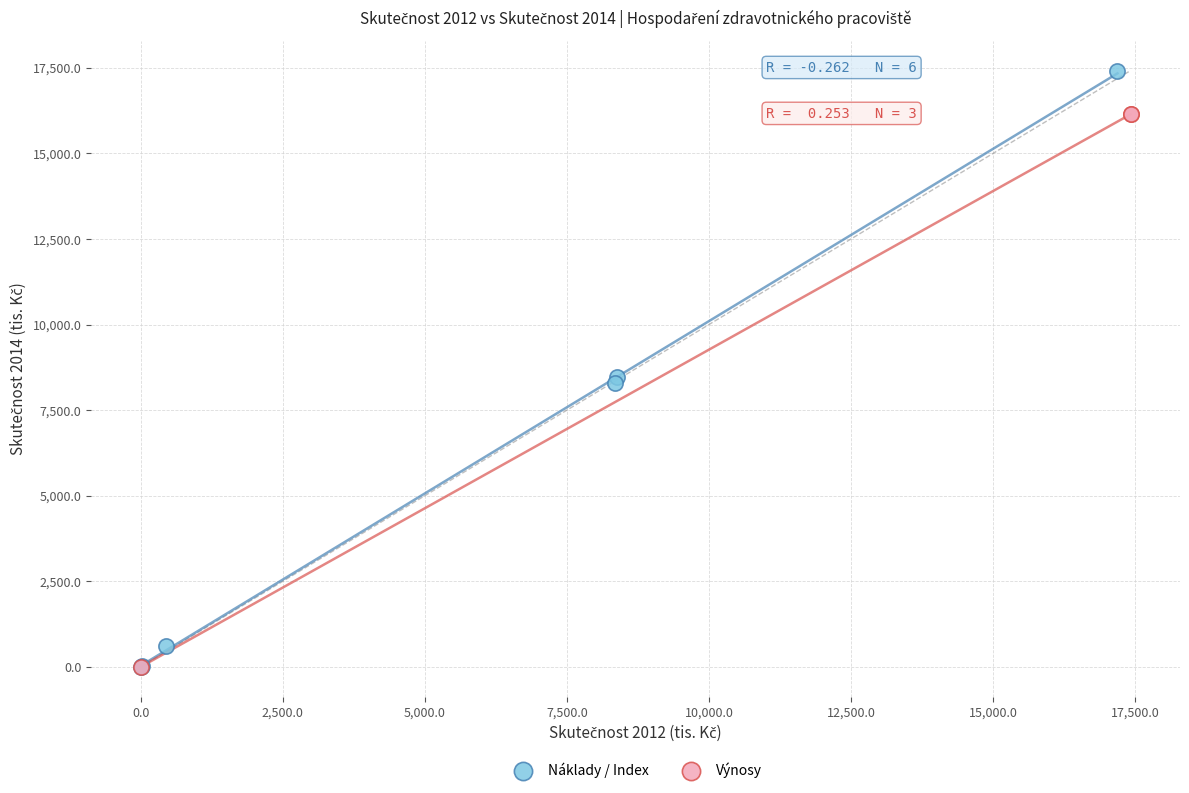

Which series contains the highest Y value?

Náklady / Index